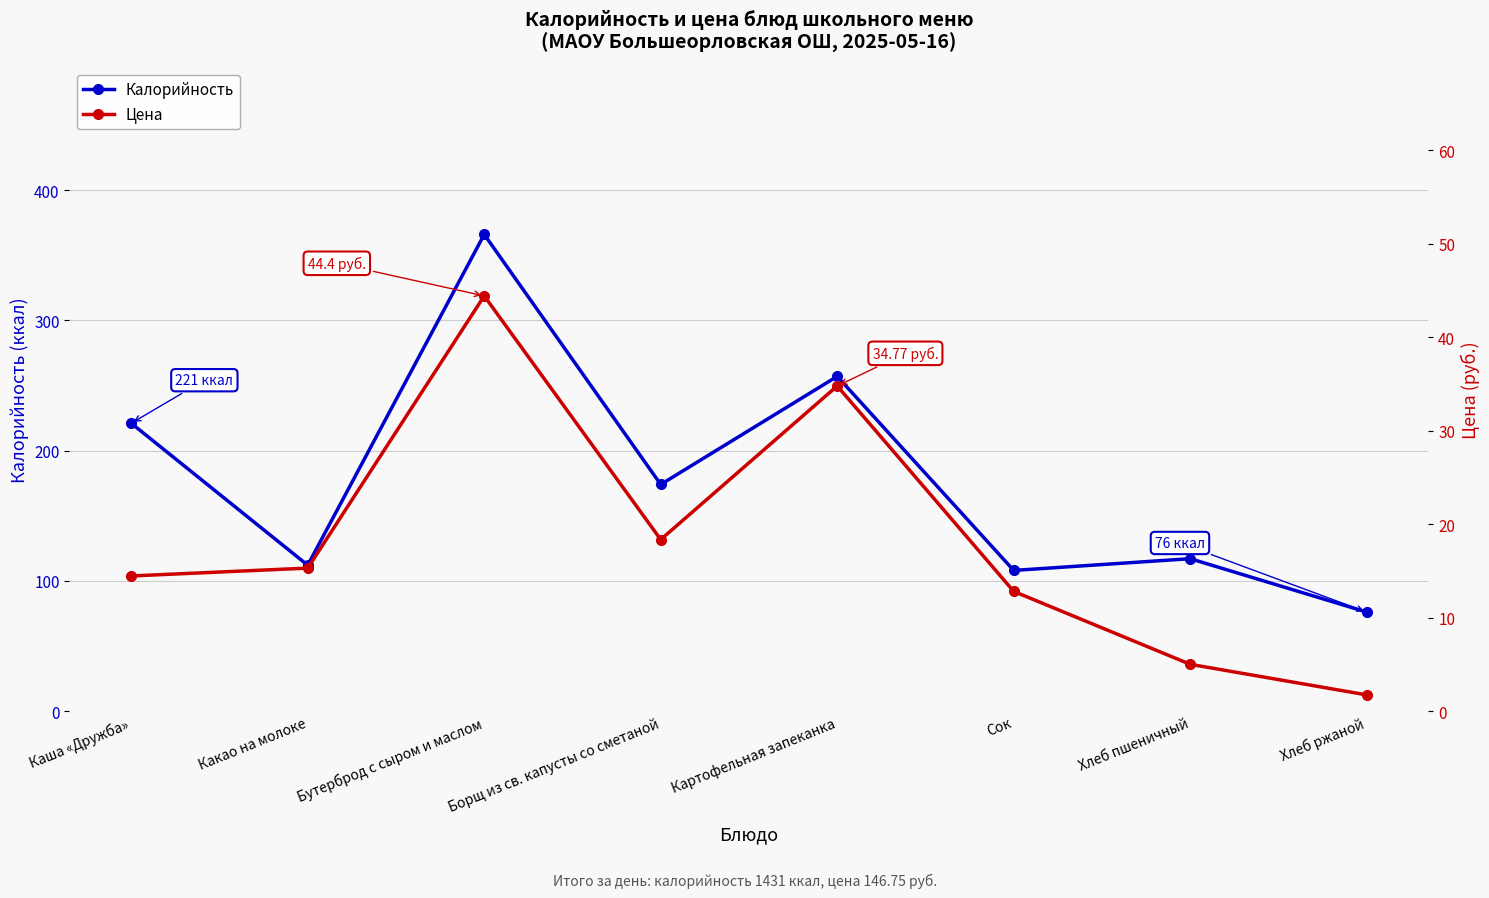

Which has a higher value, Сок or Хлеб пшеничный?

Хлеб пшеничный